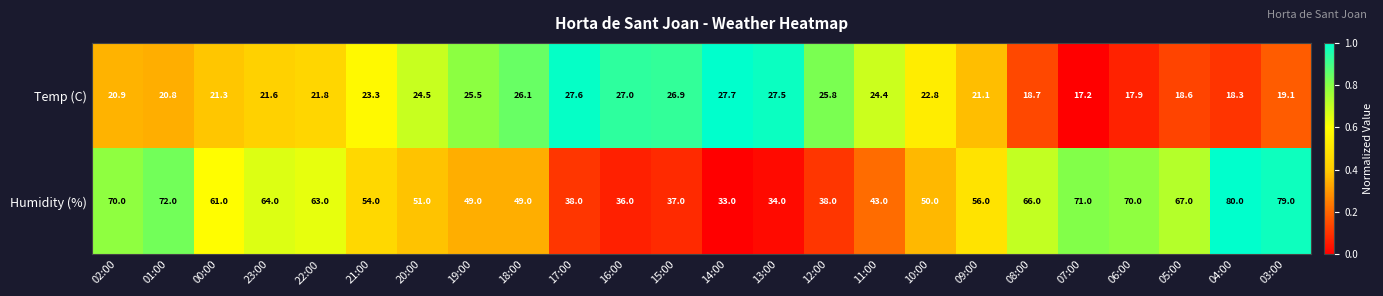

Rank the series by their average value, from lowest to highest.

Temp (C), Humidity (%)